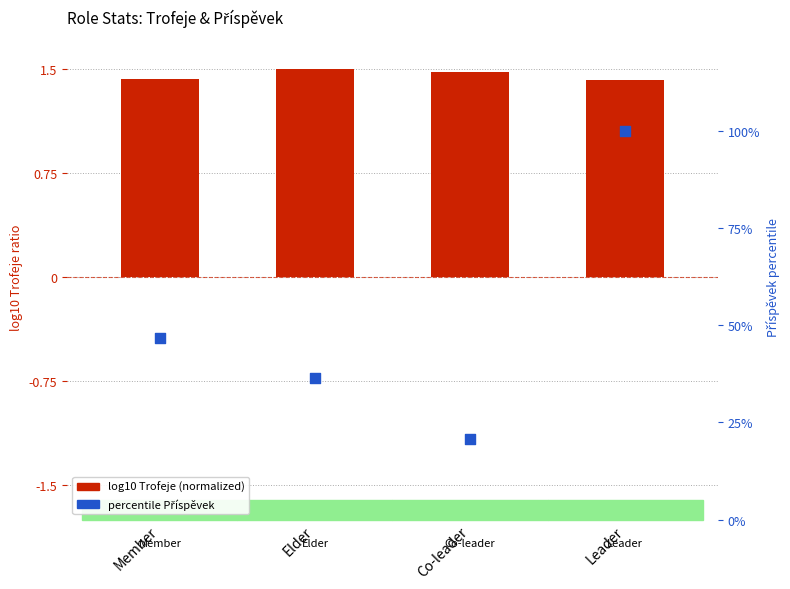

What are all the series names shown in the legend?

log10 Trofeje (normalized), percentile Příspěvek